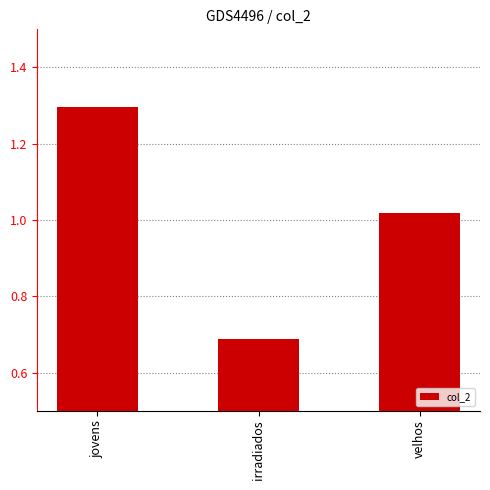

Rank the categories by value from lowest to highest.

irradiados, velhos, jovens